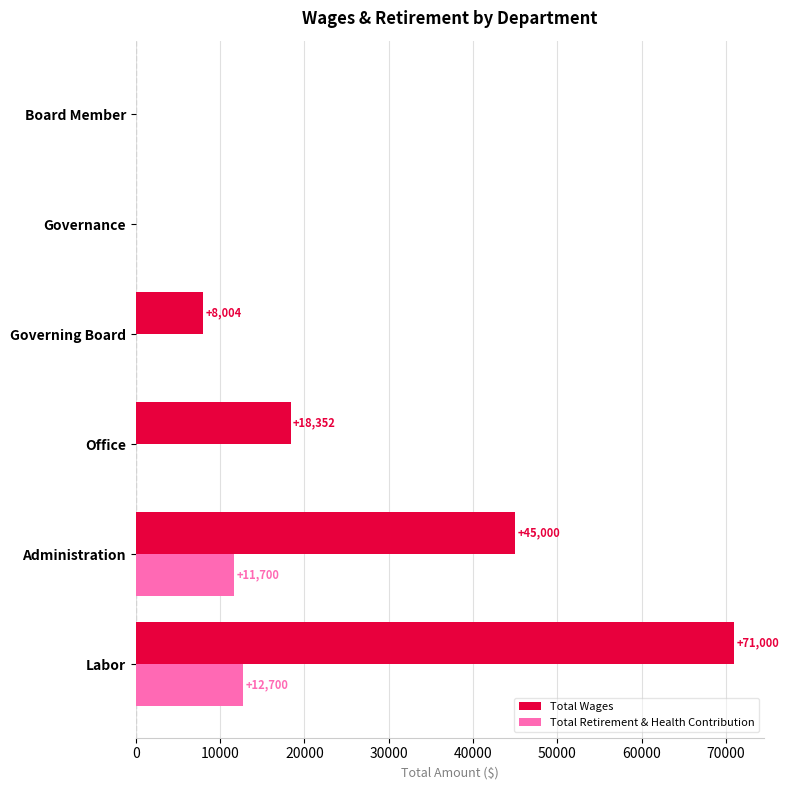

At which label does Total Wages reach its peak?

Labor